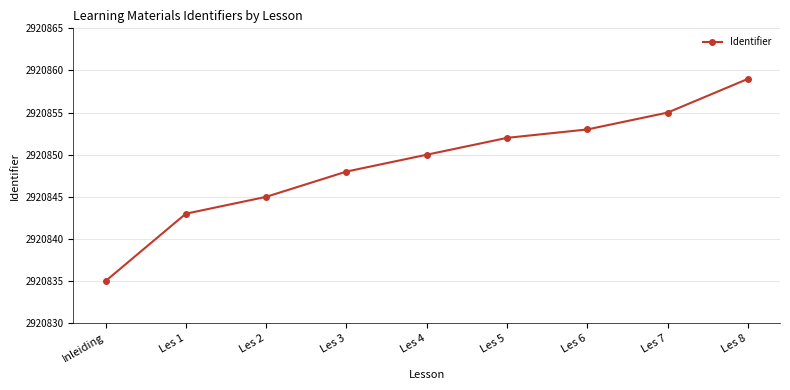

What value does the data have at Inleiding?

2920835